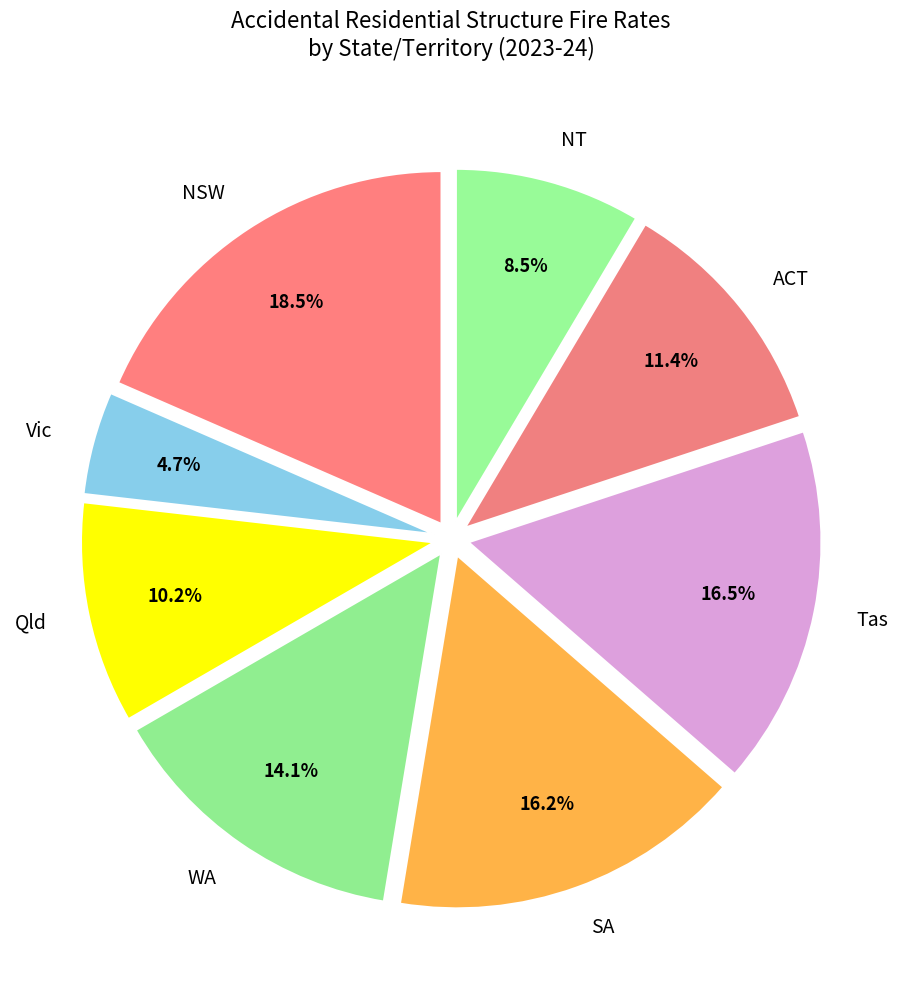

How much of the chart is everything except ACT?

88.6%